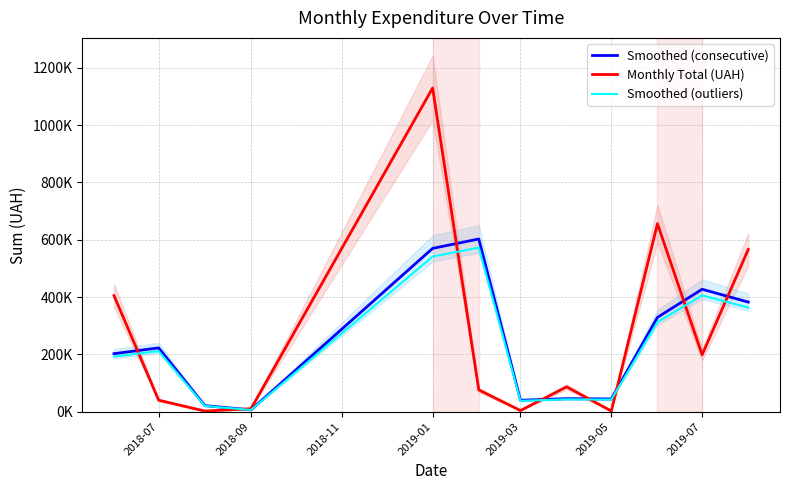

At how many categories does at least one series exceed 252121?

6